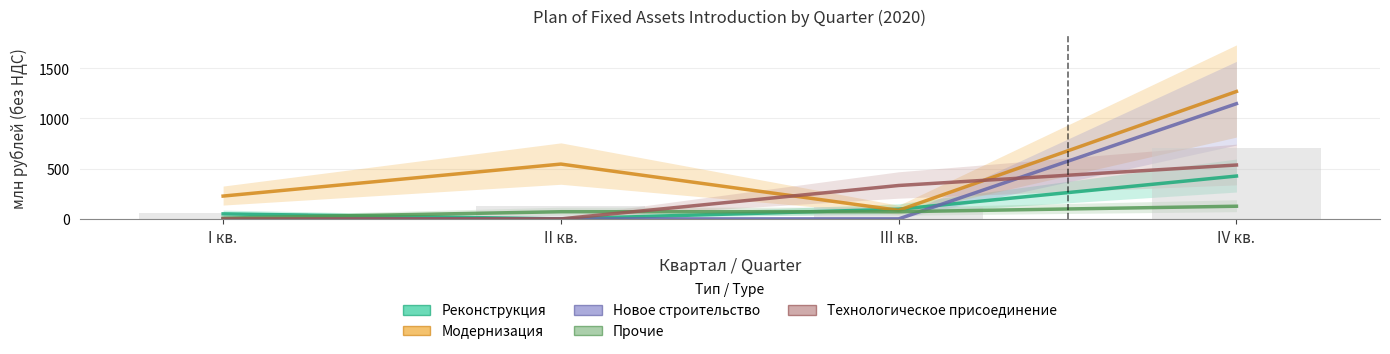

Count the number of data series in this chart.

5